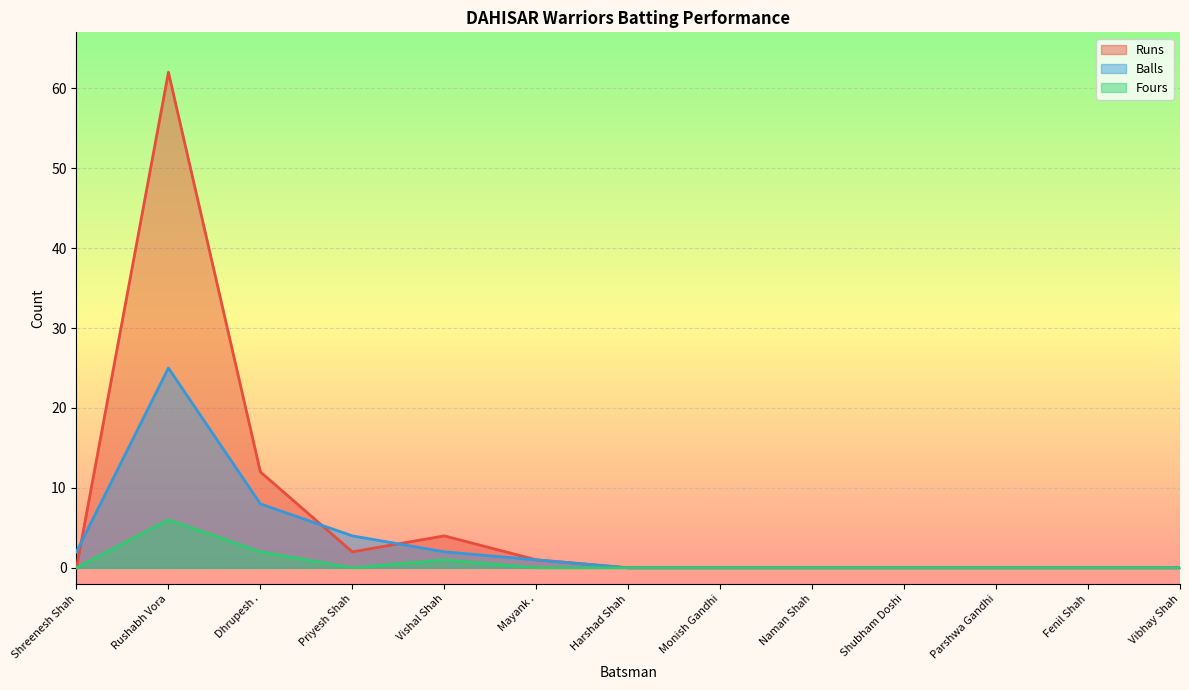

What is the difference between the Runs values at Shreenesh Shah and Mayank .?

1